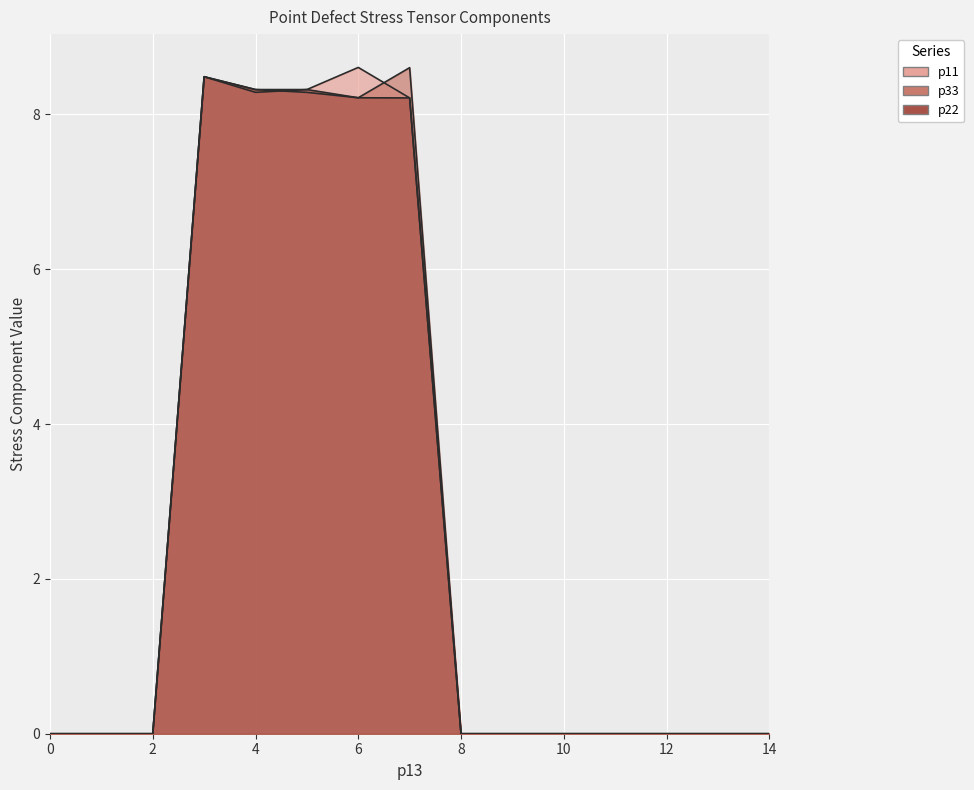

The value of p22 at 8 is -4.5. True or false?

False